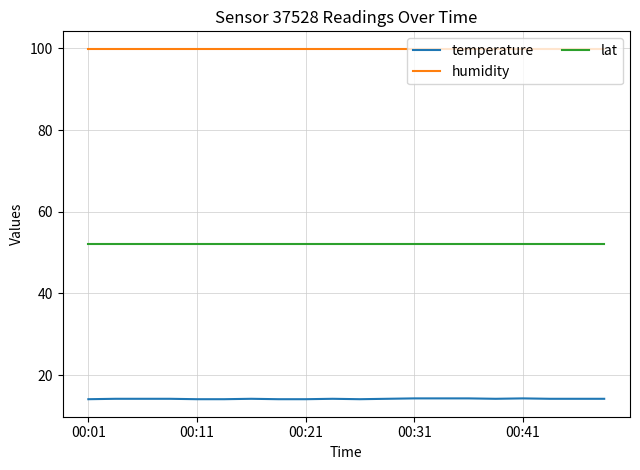

True or false: temperature and humidity intersect in this chart.

False